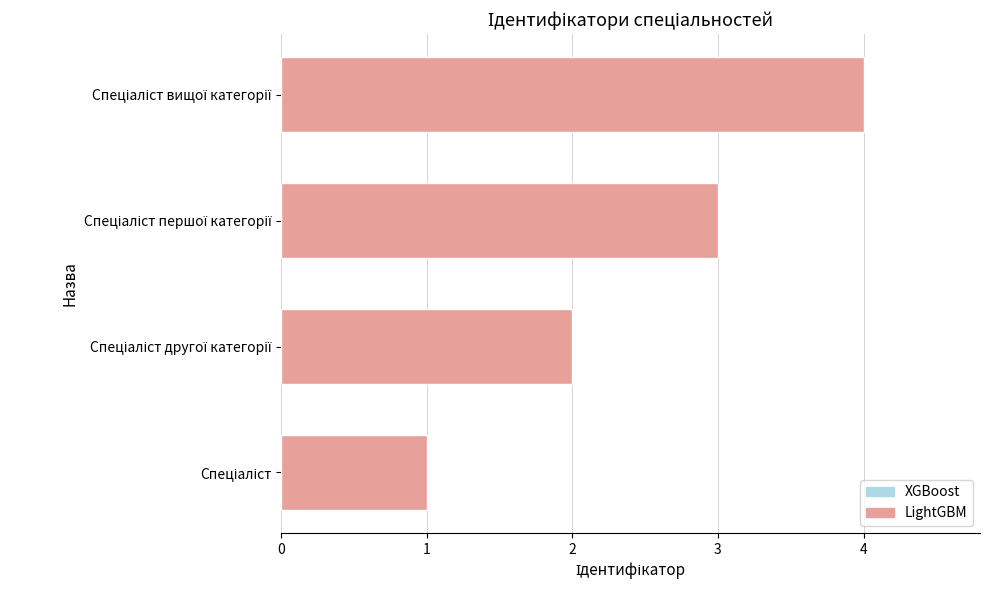

What is the difference between the maximum and minimum values?

3